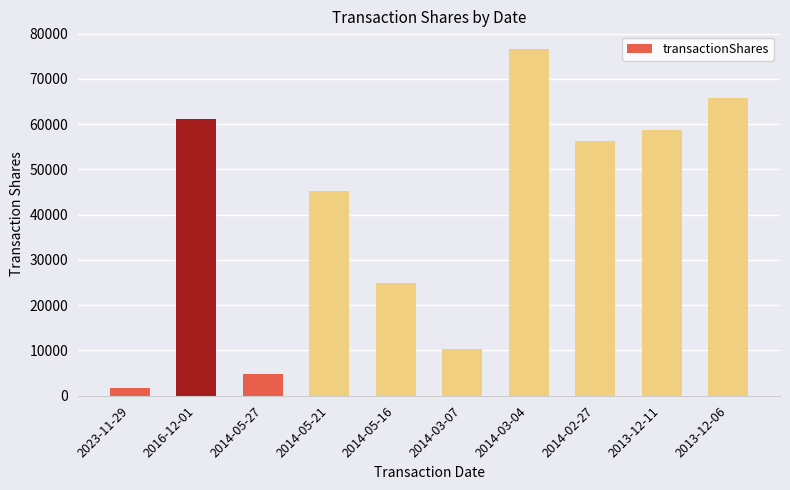

List the labels in order of value, smallest first.

2023-11-29, 2014-05-27, 2014-03-07, 2014-05-16, 2014-05-21, 2014-02-27, 2013-12-11, 2016-12-01, 2013-12-06, 2014-03-04